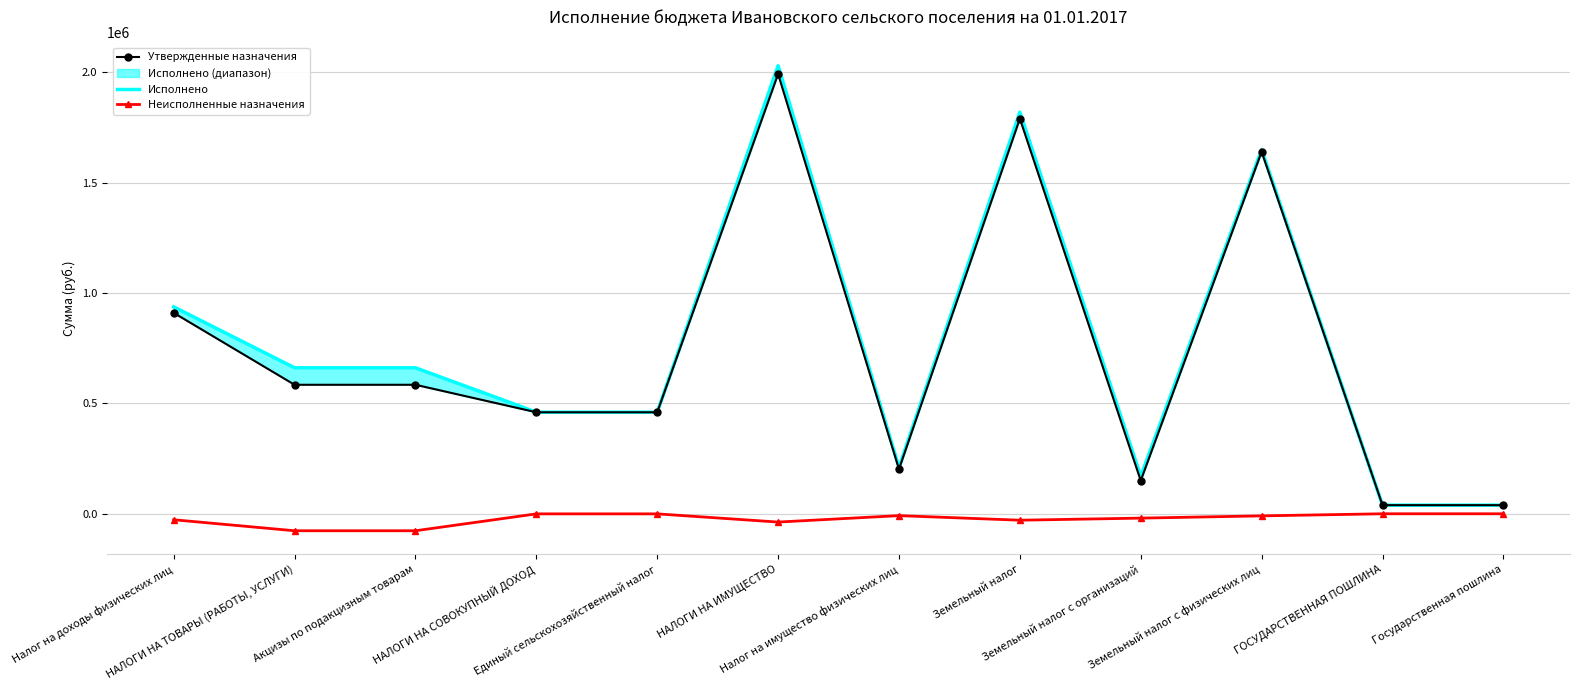

Reading left to right, transcribe all the data shown in this chart.

Утвержденные назначения: 910700.0	584700.0	584700.0	460064.0	460064.0	1993224.0	202324.0	1790900.0	150200.0	1640700.0	39100.0	39100.0
Исполнено: 937767.2	661636.3	661636.3	460465.0	460465.0	2030791.2	210741.1	1820050.1	169875.6	1650174.5	39100.0	39100.0
Неисполненные назначения: -27067.2	-76936.3	-76936.3	-401.0	-401.0	-37567.2	-8417.1	-29150.1	-19675.6	-9474.5	0.0	0.0